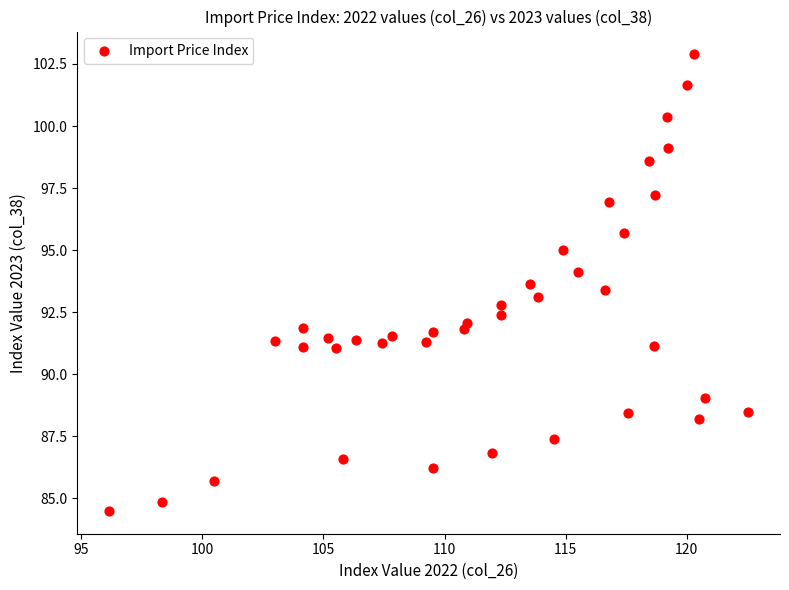

What is the range of X values (max minus min)?

26.4